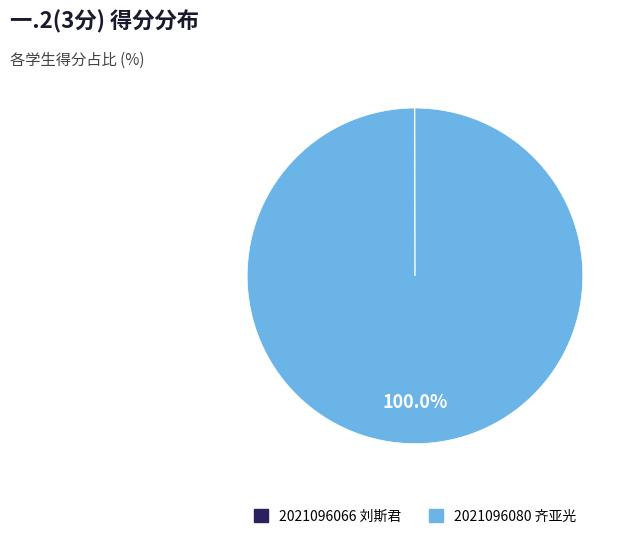

Is there any slice that represents more than half of the pie?

Yes